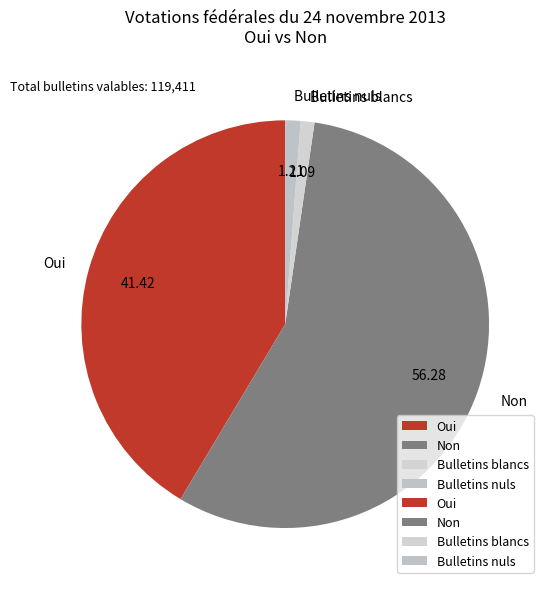

How many segments does this pie chart have?

4